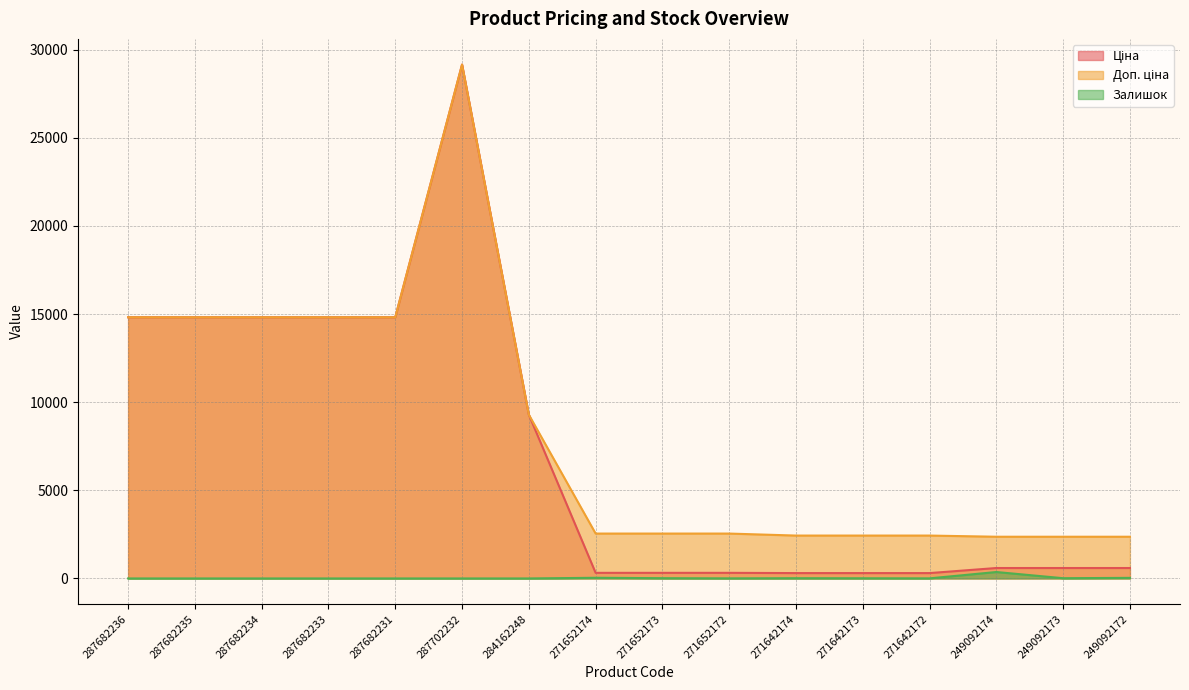

Is it true that Ціна equals 966.3 at 249092172?

False